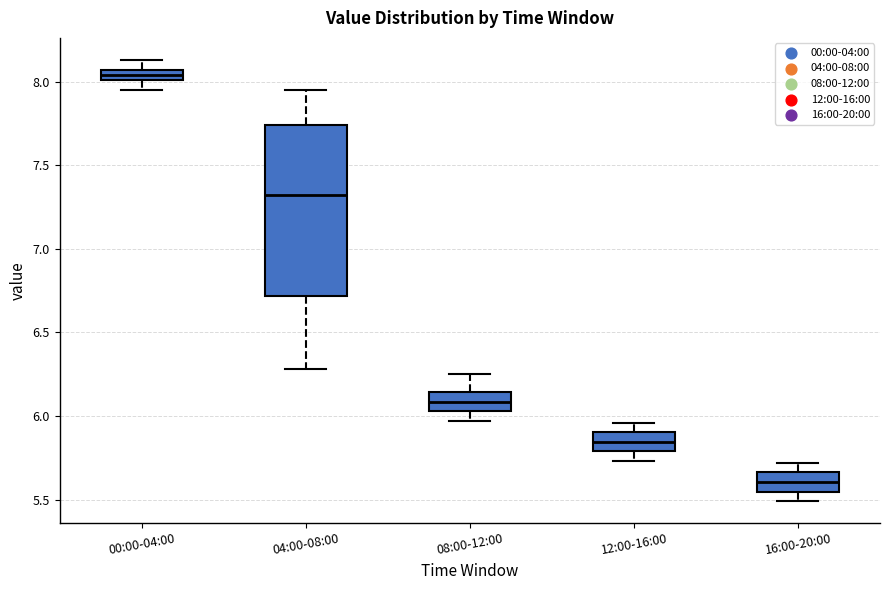

Comparing the boxes themselves (not the whiskers), which one is the tallest?

04:00-08:00